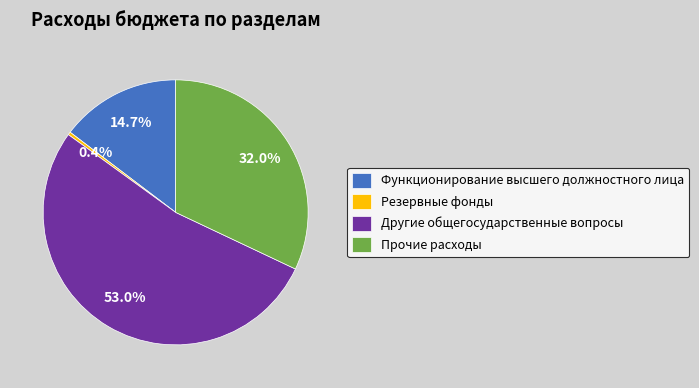

Which category has the biggest portion of the pie?

Другие общегосударственные вопросы